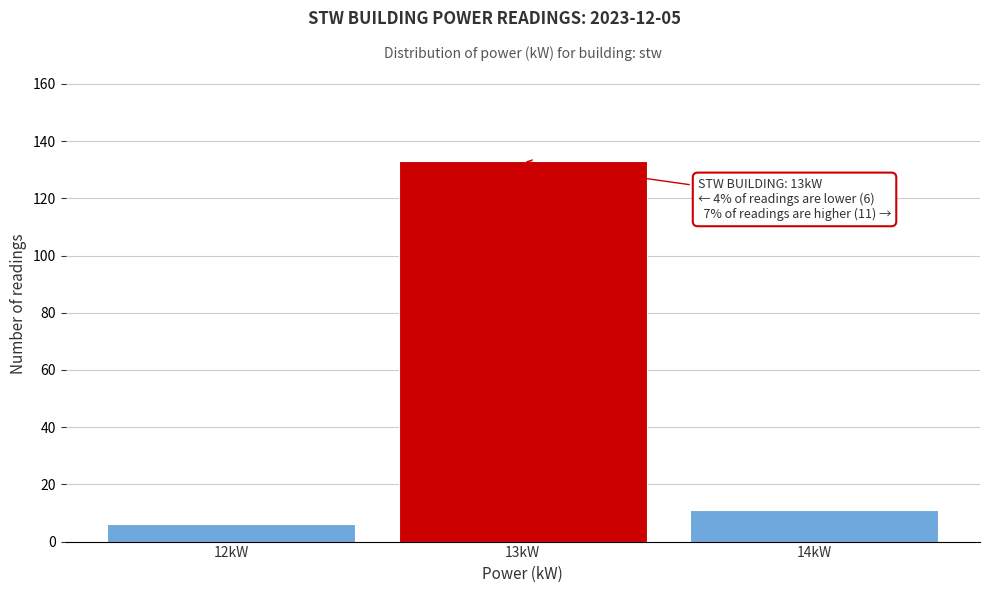

Reading left to right, what are all the values shown in this chart?

6	133	11